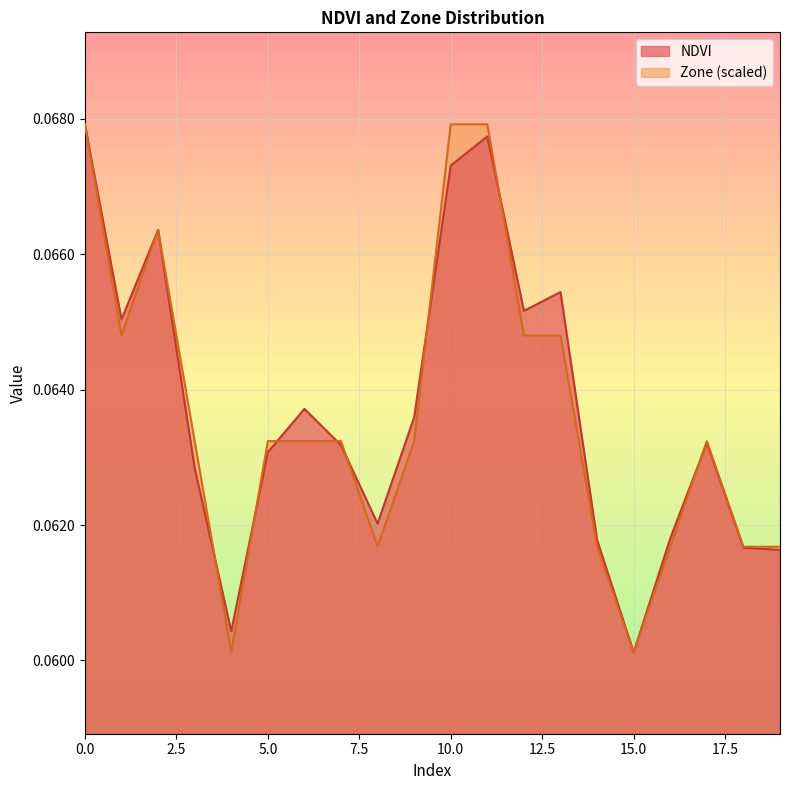

Where do NDVI and Zone first cross each other?

1 and 2